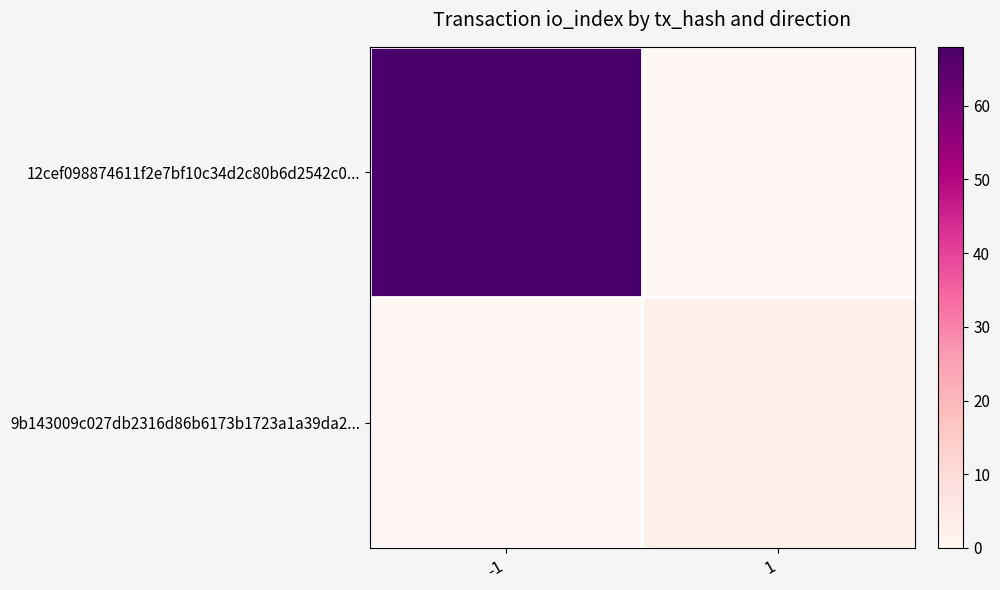

Reading left to right, extract all data points from this chart.

12cef098874611f2e7bf10c34d2c80b6d2542c0...: -1=68	1=0
9b143009c027db2316d86b6173b1723a1a39da2...: -1=0	1=3